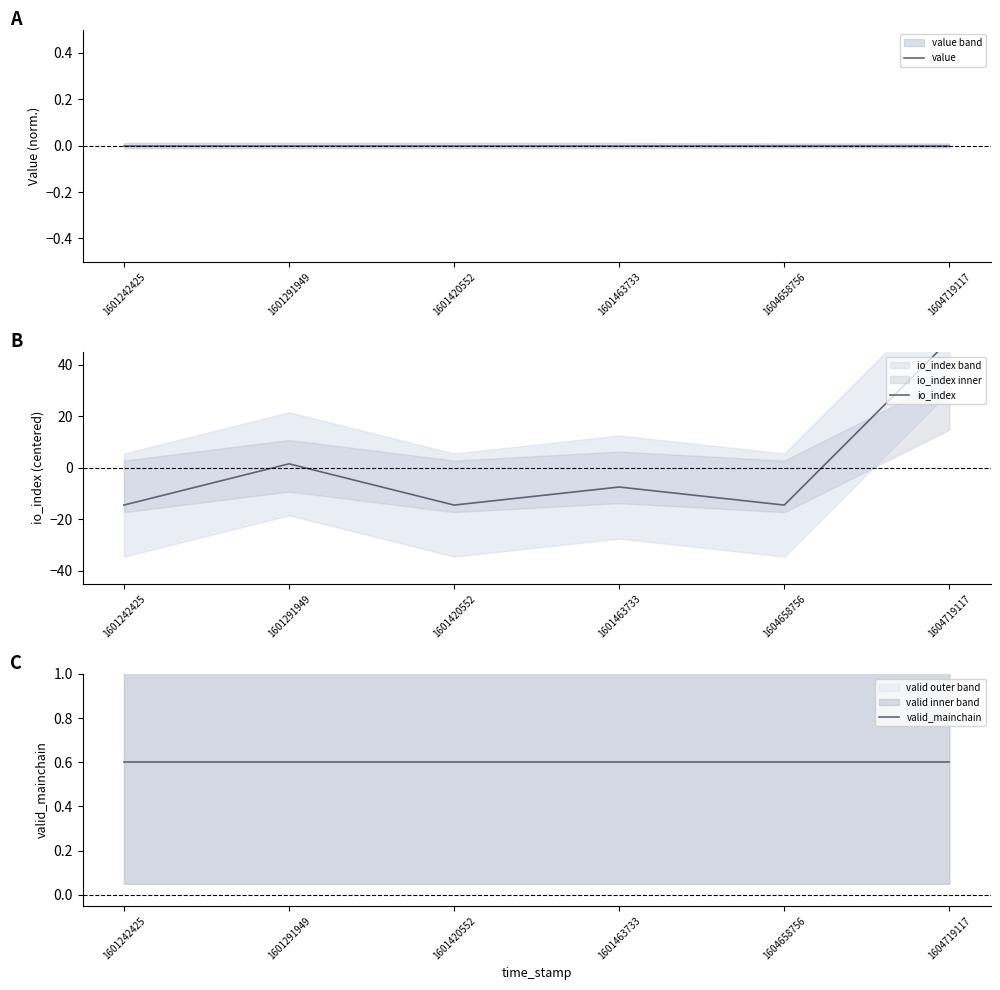

List the labels in order of value value, largest first.

1601242425, 1601291949, 1601420552, 1601463733, 1604658756, 1604719117